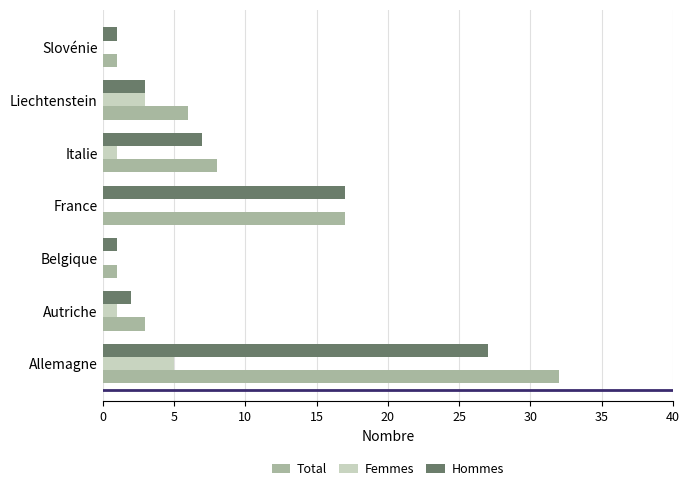

What is the approximate value of Femmes at Allemagne?

5